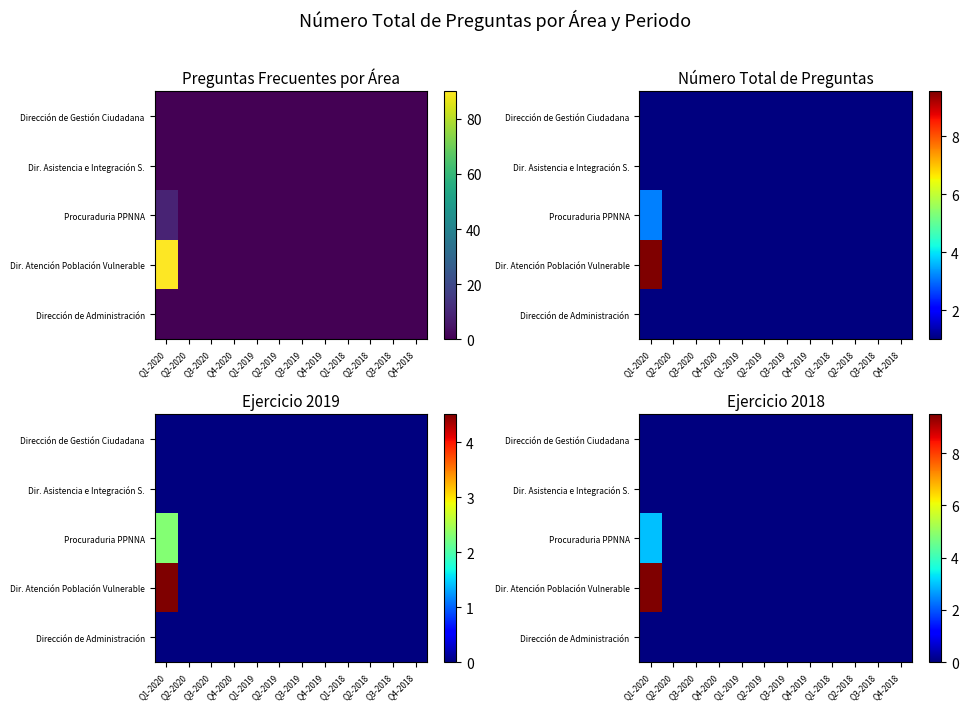

Is it true that Dir. Atención Población Vulnerable equals 0.0 at Q2-2018?

True